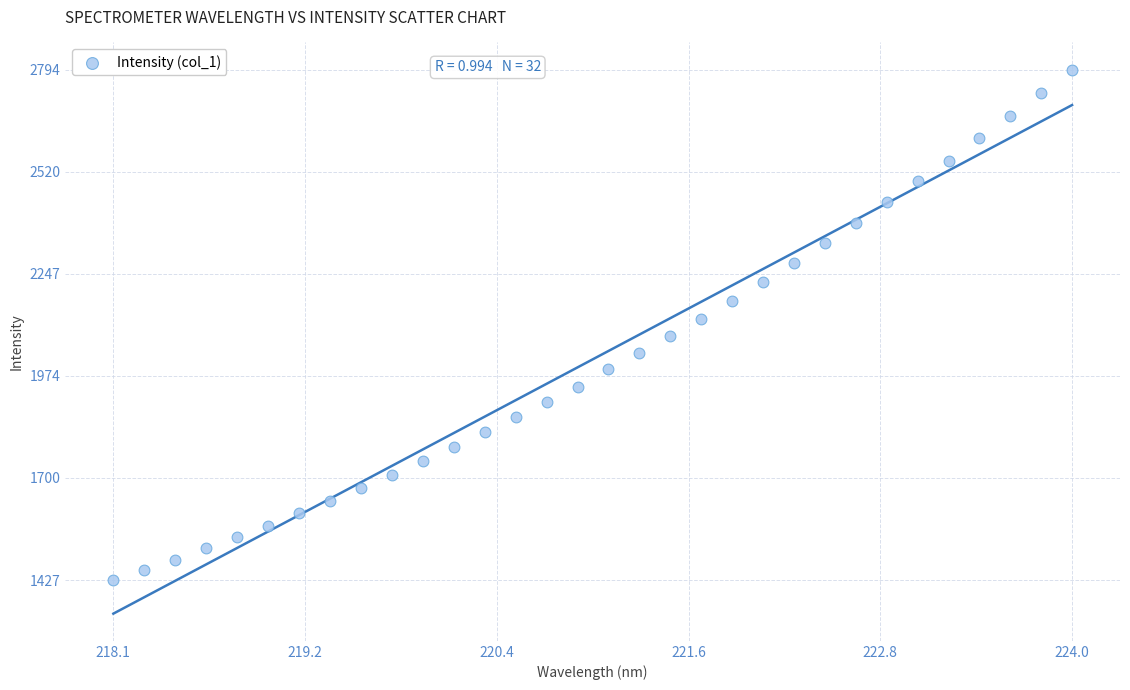

What is the range of X values (max minus min)?

5.9